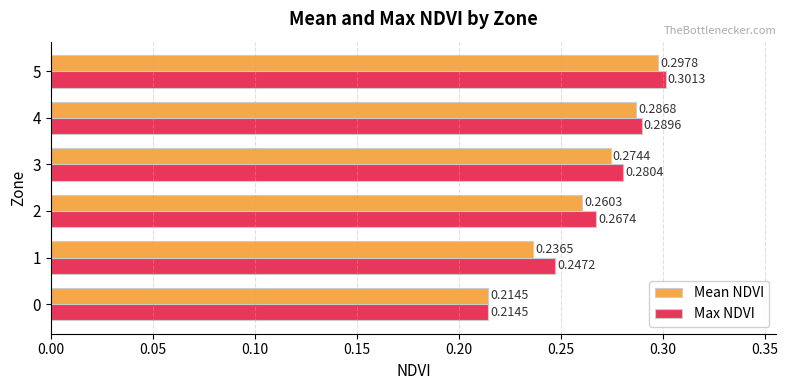

What is the total value across all series at 1?

0.5